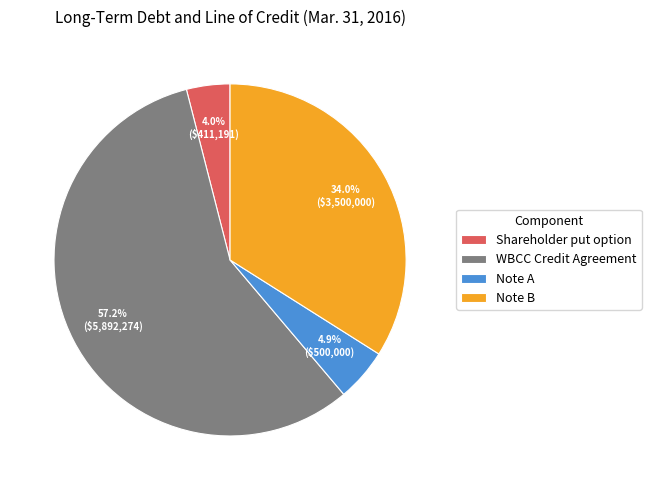

To the nearest percent, what is the combined percentage of Note A and WBCC Credit Agreement?

62%